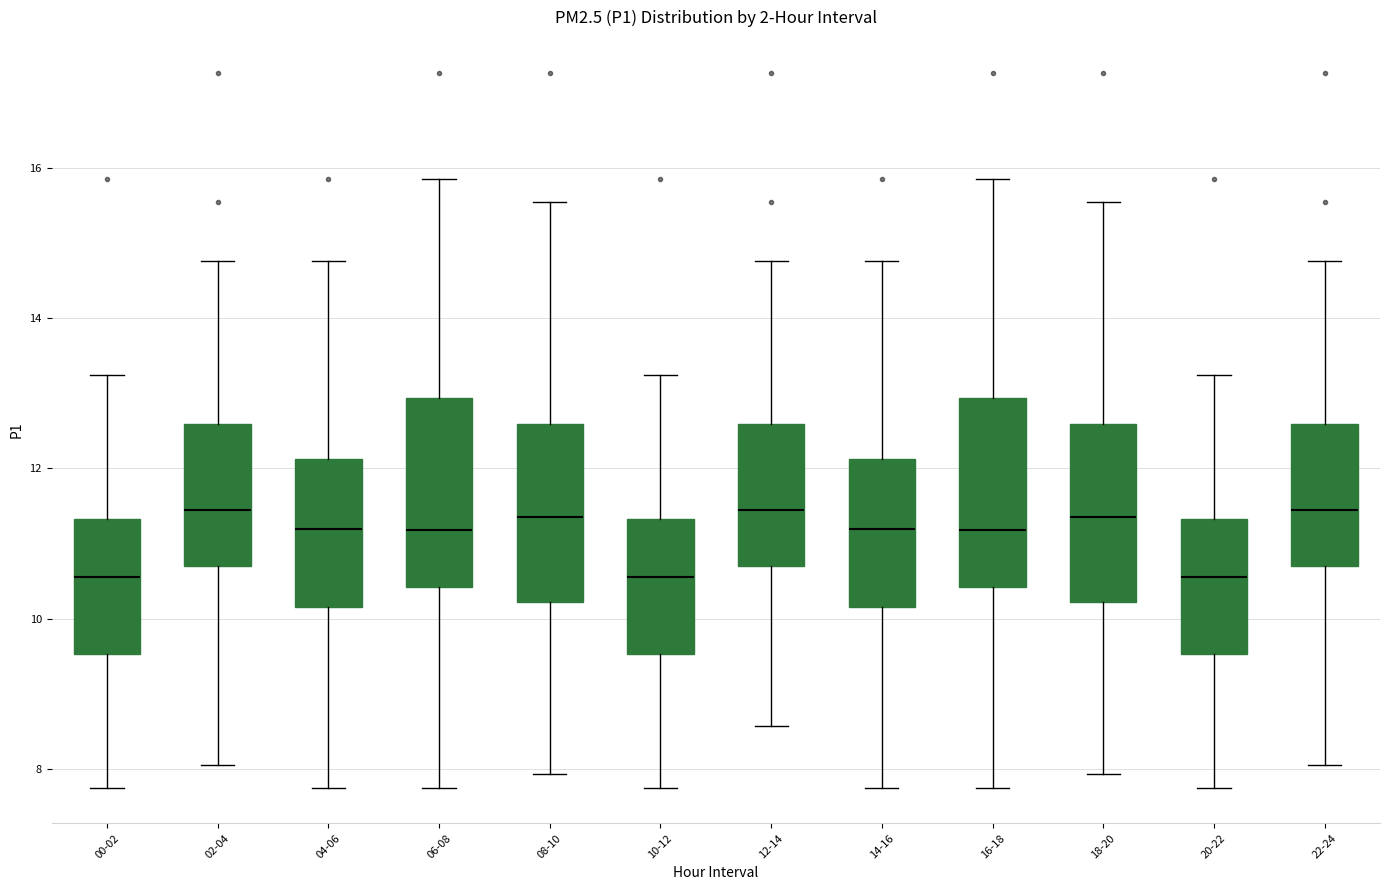

Where is the upper edge of the box for 08-10 on the y-axis? The values are not printed on the chart, so give them approximately, as read against the axis.

12.6